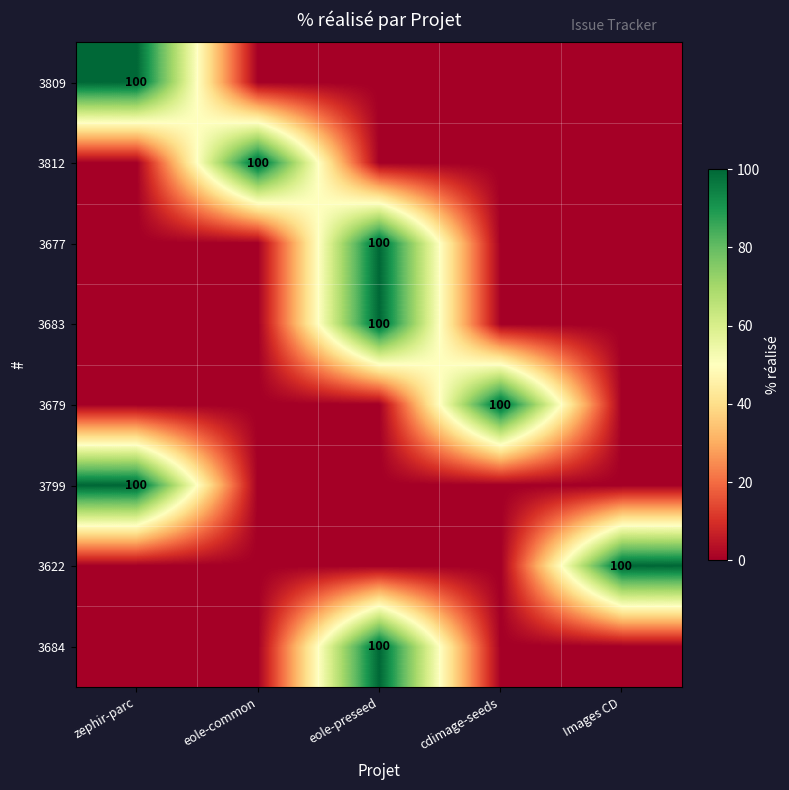

True or false: 3809 has a value of 131 at zephir-parc.

False